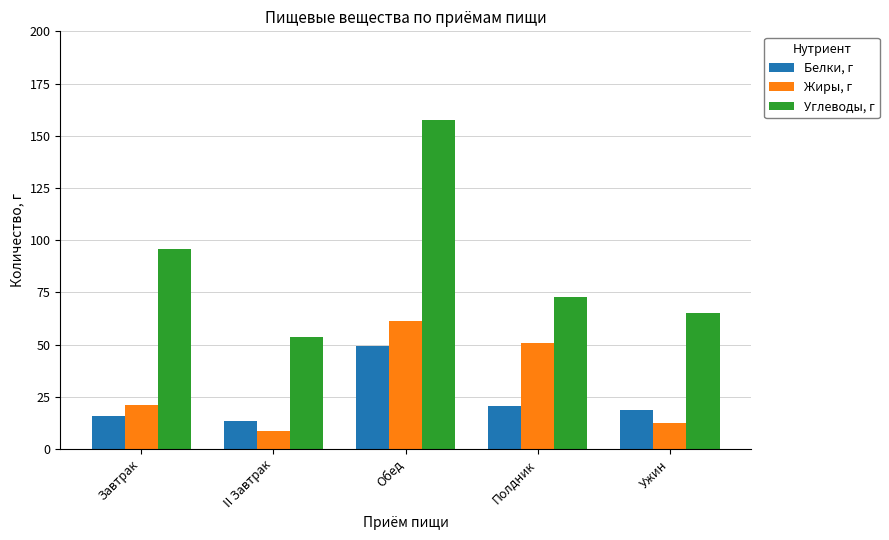

How many series are shown in this chart?

3